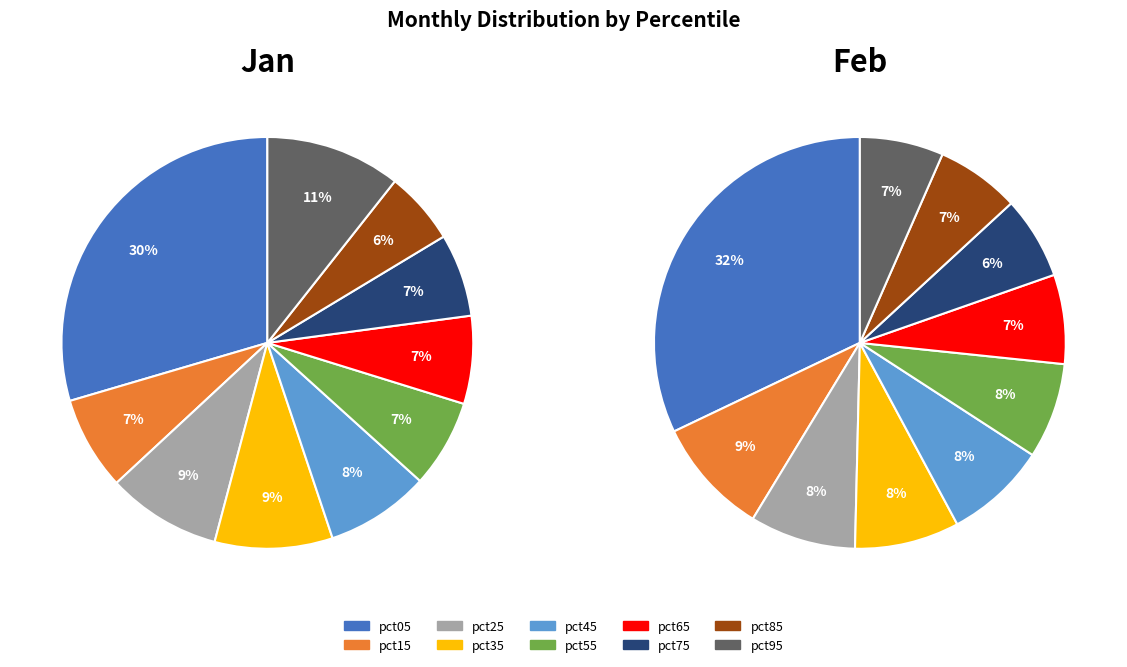

To the nearest percent, what portion does pct35 represent?

9%